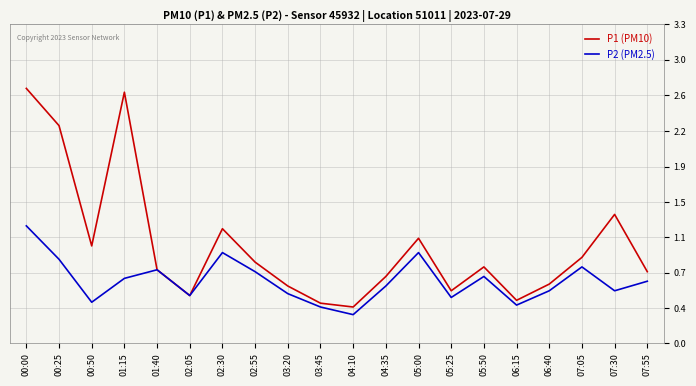

Is this an area chart (filled region under the line)?

No